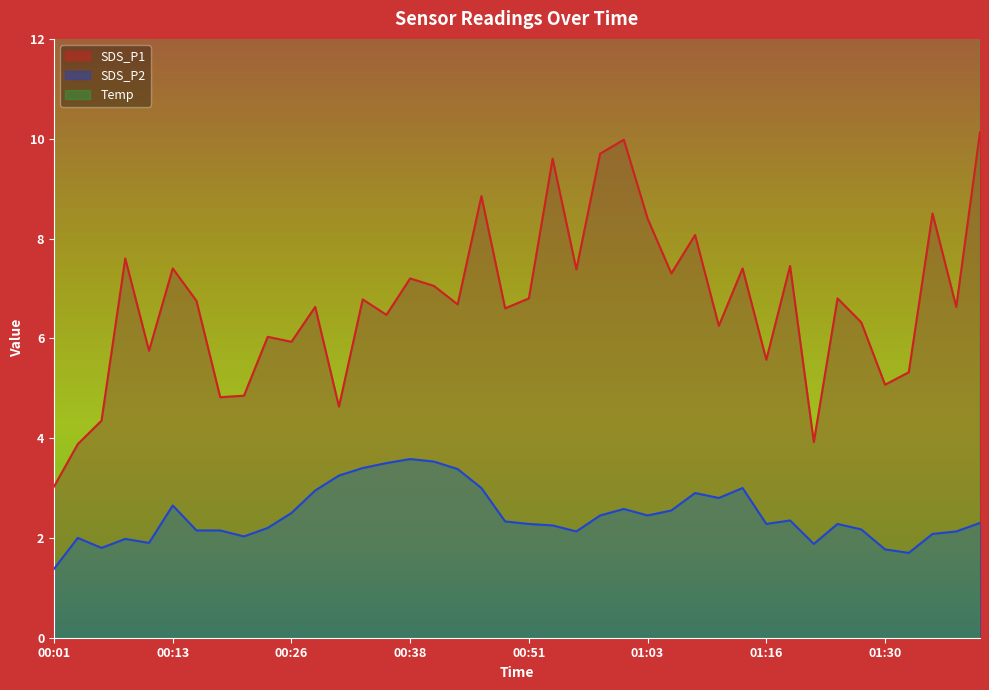

Where does the Temp series first go above 15?

00:43